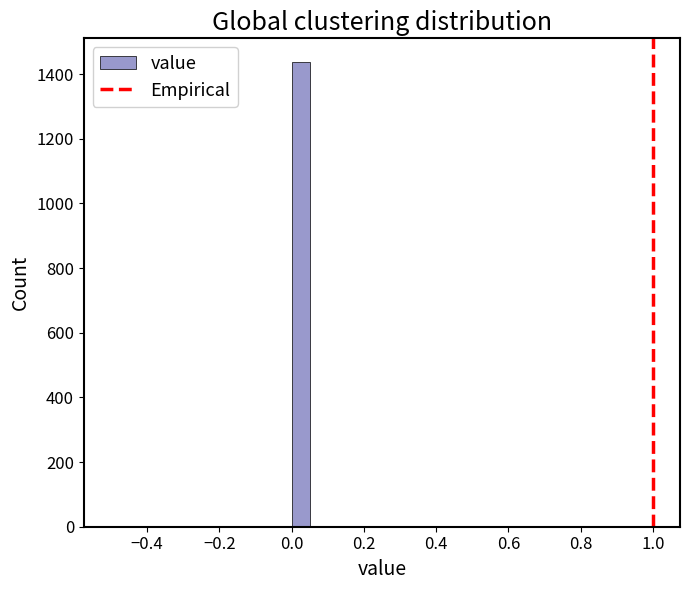

Around what value on the x-axis is the tallest bar? Give the approximate position of its centre, as read against the axis.

0.02